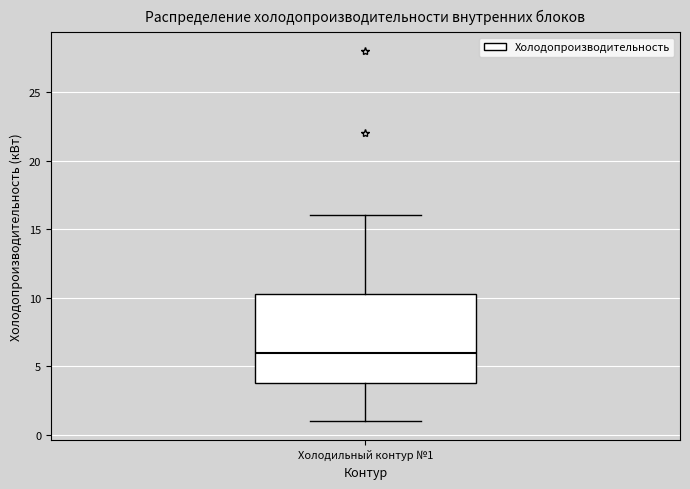

Transcribe this box plot: give where the median line is, the range the box spans, and where the two whiskers end, as read against the y-axis. The values are not printed on the chart, so give them approximately, as read against the axis.

median 6.0, box 4.0 to 10.5, whiskers 1.0 to 16.0